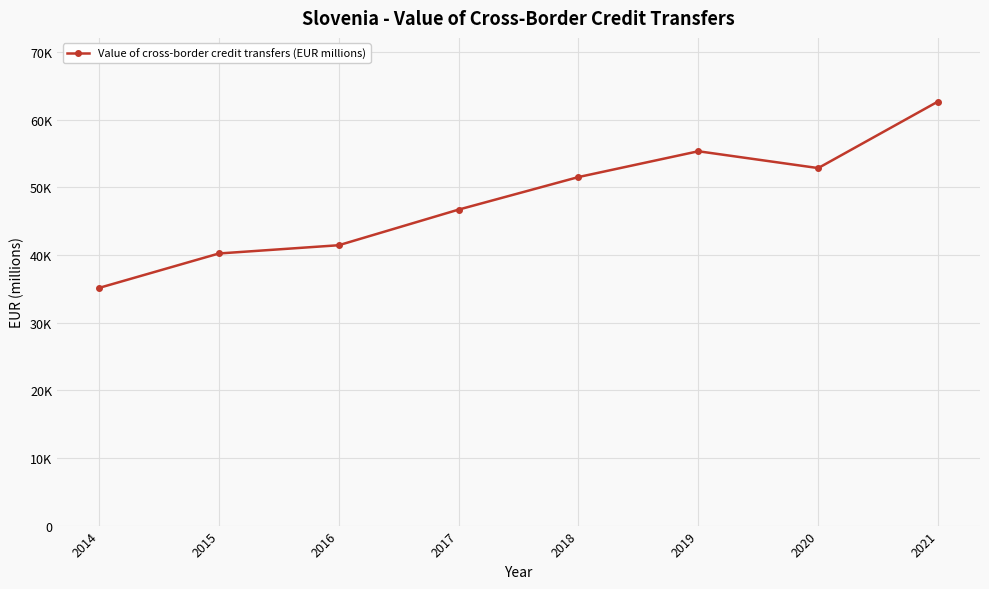

Does the chart have visible grid lines?

Yes